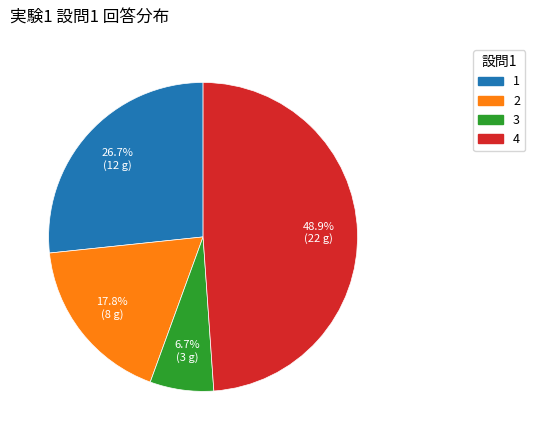

Is there a majority slice in this chart?

No